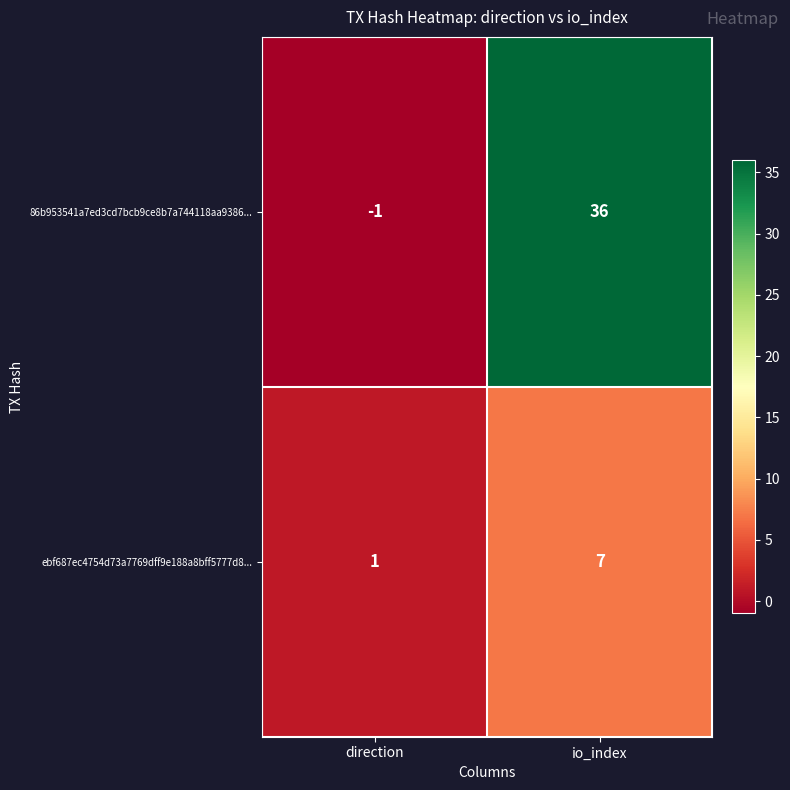

Count the number of categories in the chart.

2